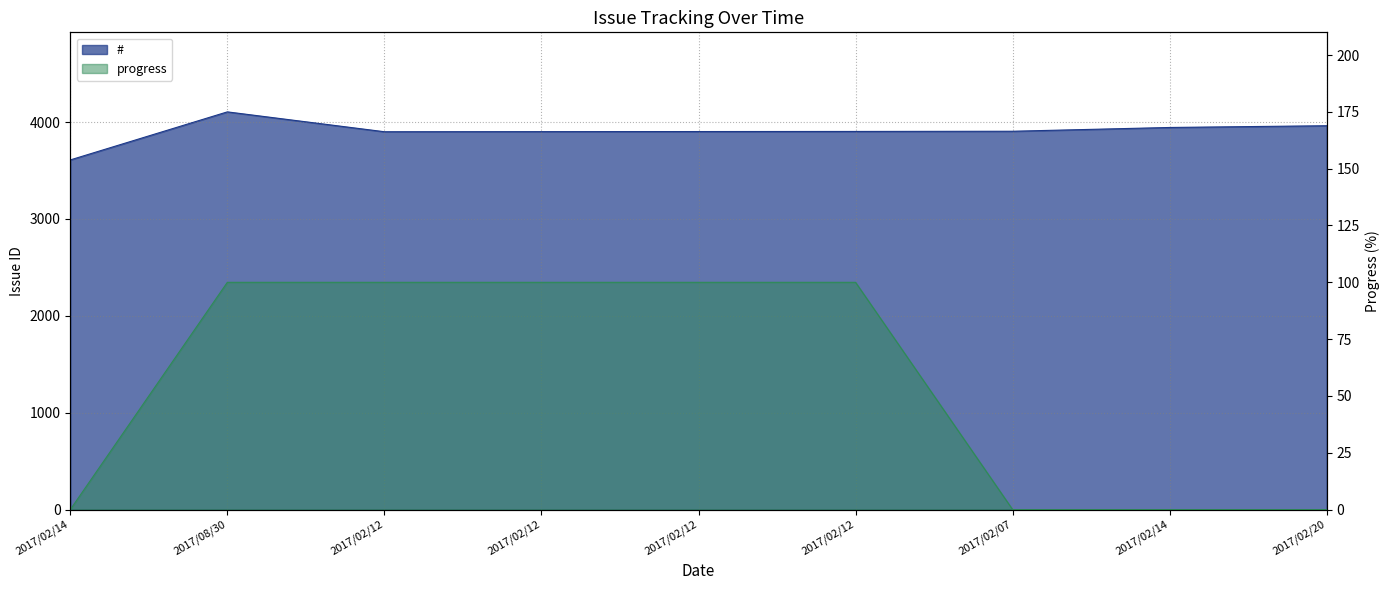

True or false: progress and # cross at least once.

False